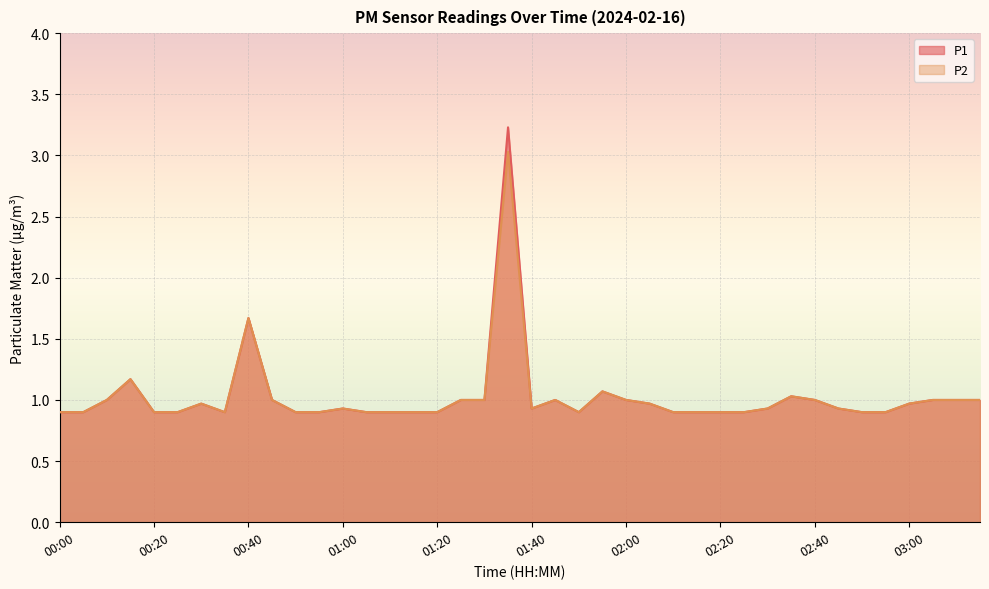

Rank the series by their maximum value, from highest to lowest.

P1, P2